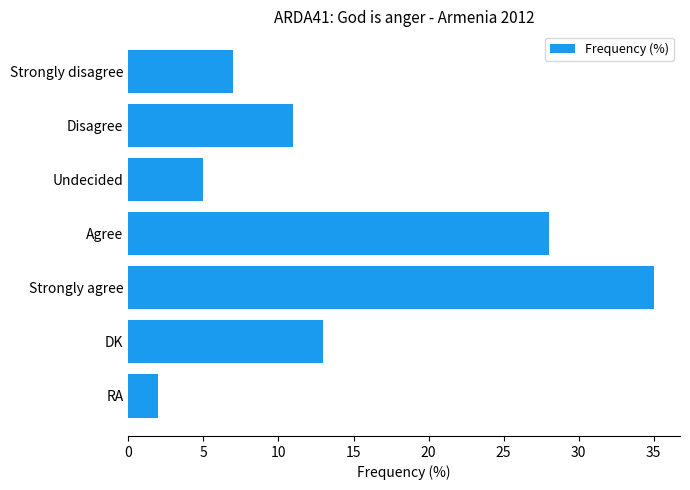

The chart shows a value of 16 at Disagree. True or false?

False